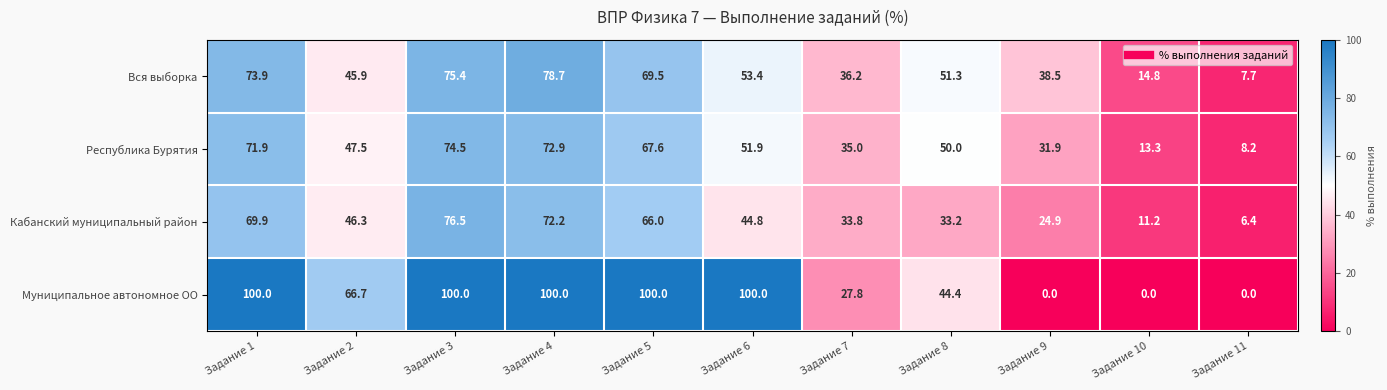

What is the maximum value shown in the chart?

100.0